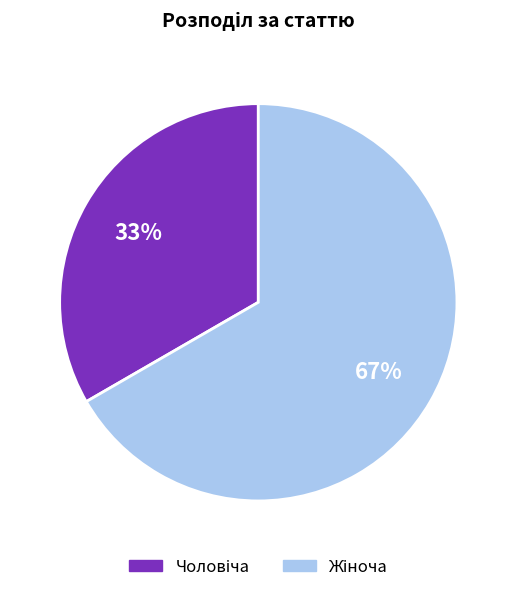

Does any single category account for the majority?

Yes